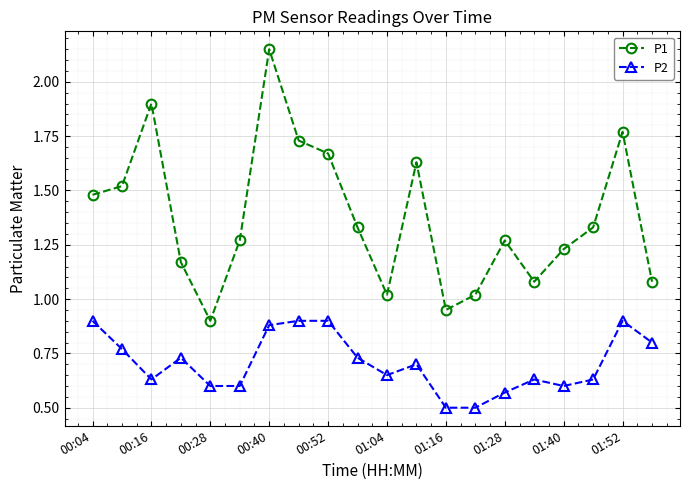

In P1, how many points are higher than both neighbors (excluding endpoints)?

5